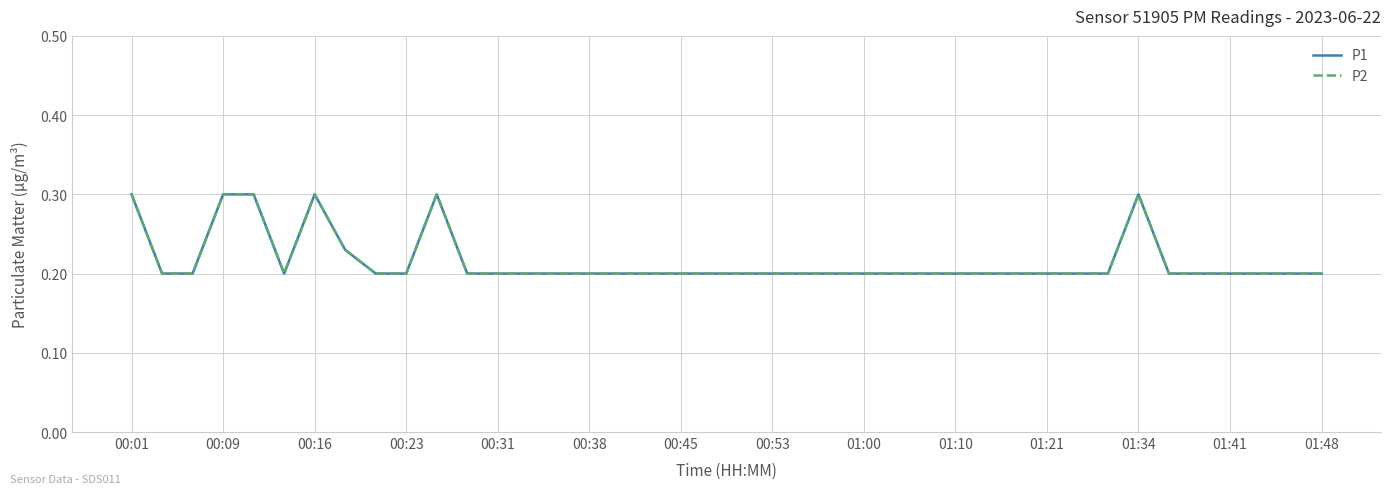

True or false: P2 and P1 intersect in this chart.

False